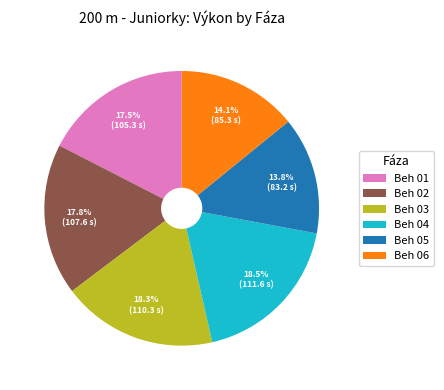

Approximately how many times larger is the value at Beh 03 compared to Beh 01?

1.0